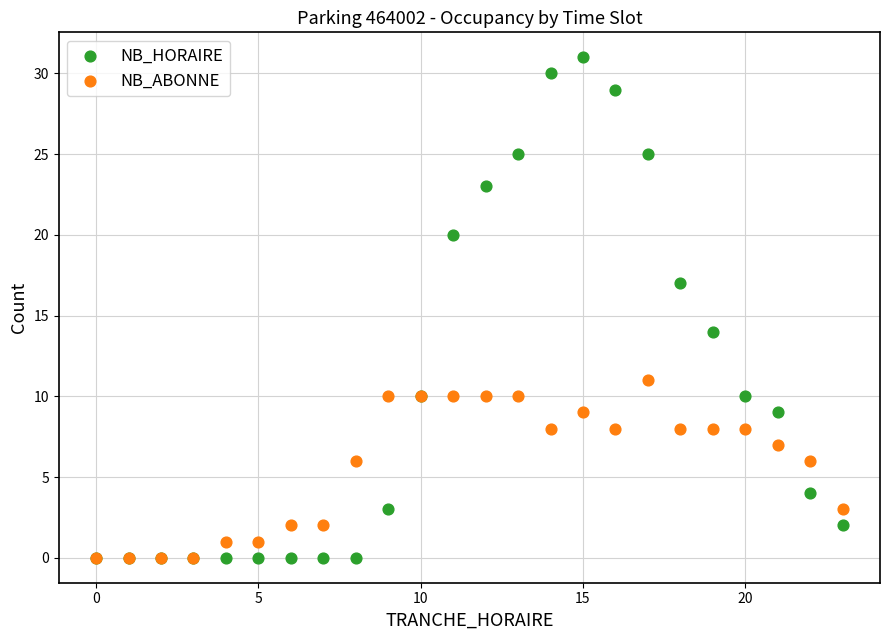

In the NB_HORAIRE series, what Y value is closest to 15?

14